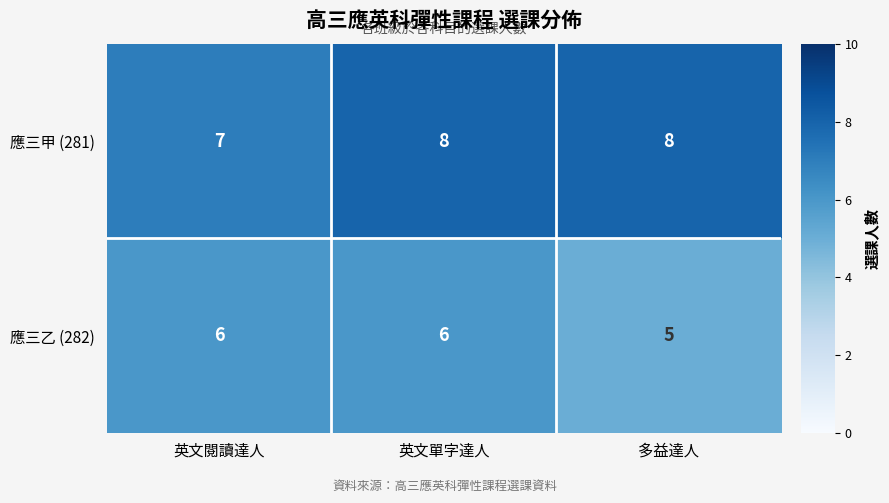

What is the minimum value shown in the chart?

5